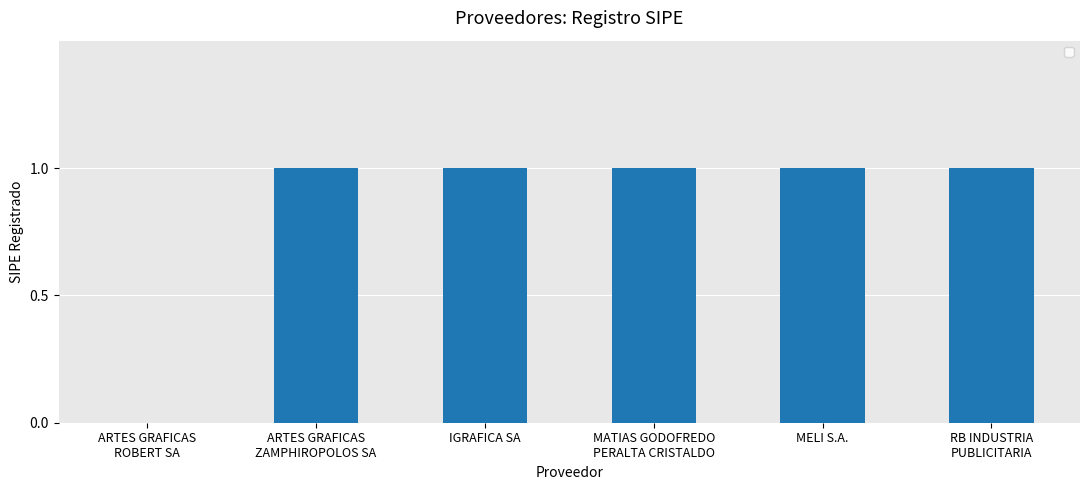

What is the sum of all values?

5